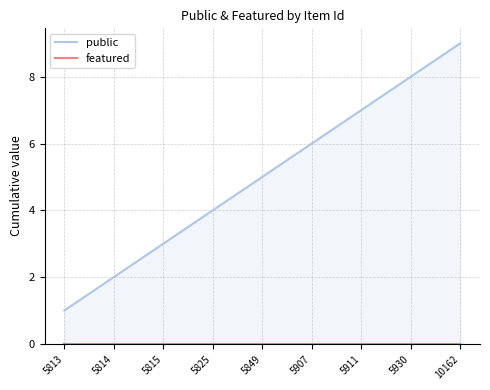

Reading left to right, transcribe all the data shown in this chart.

public: 5813=1	5814=2	5815=3	5825=4	5849=5	5907=6	5911=7	5930=8	10162=9
featured: 5813=0	5814=0	5815=0	5825=0	5849=0	5907=0	5911=0	5930=0	10162=0